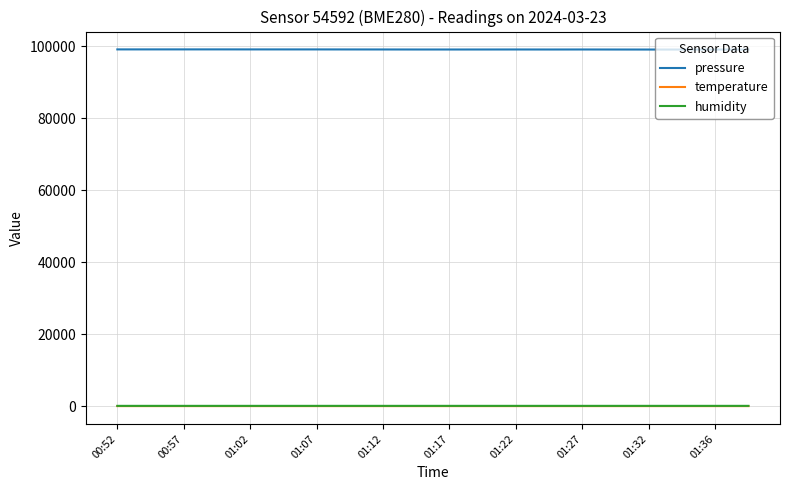

How many lines are shown in the chart?

3